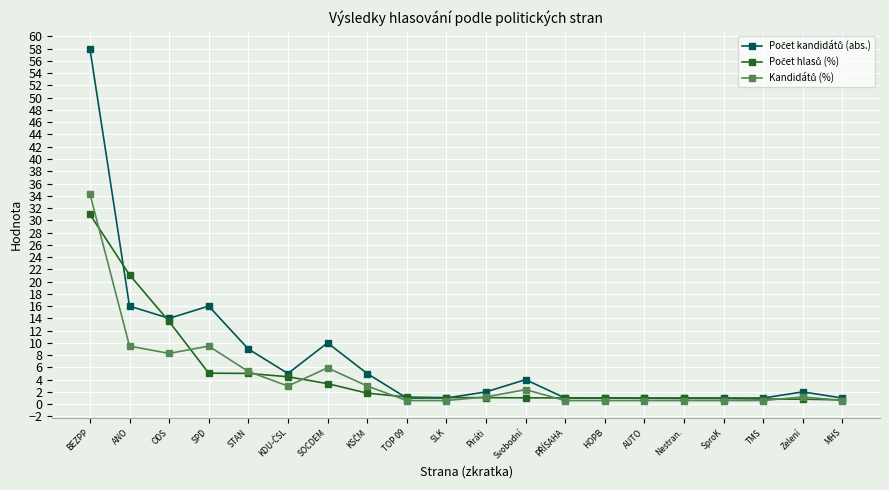

At which category is the sum across all series the highest?

BEZPP